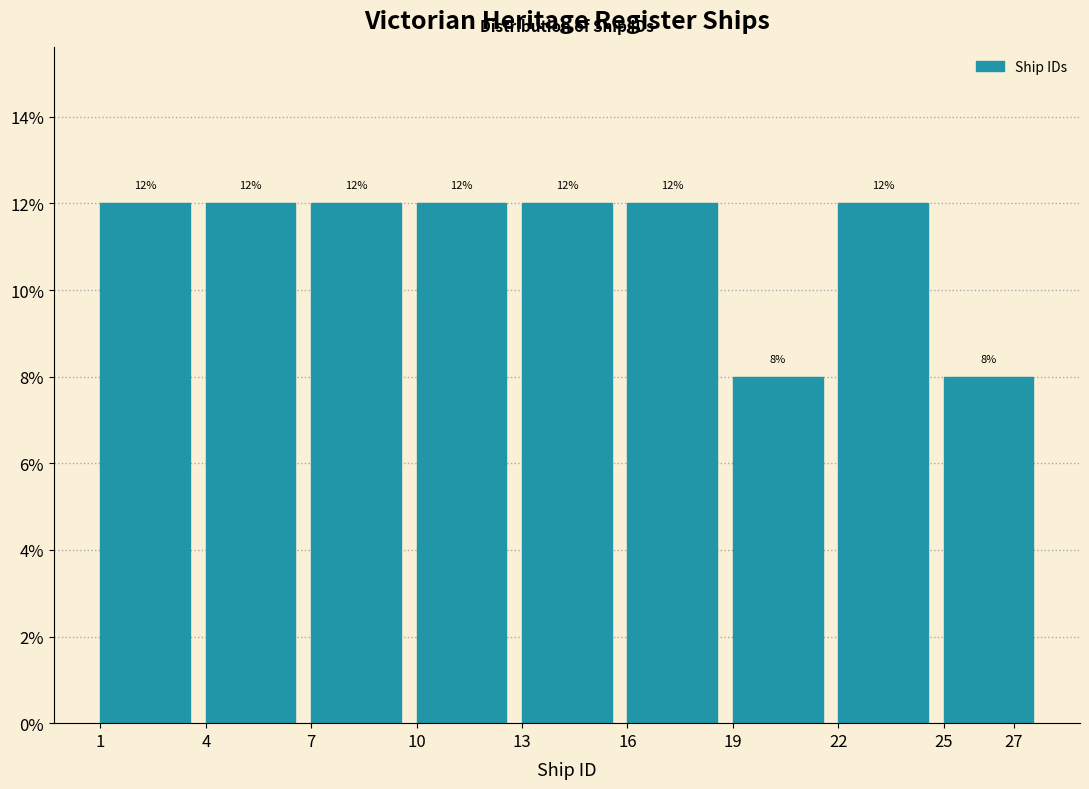

Reading left to right, list all the values displayed in this chart.

1=12	4=12	7=12	10=12	13=12	16=12	19=8	22=12	27=8